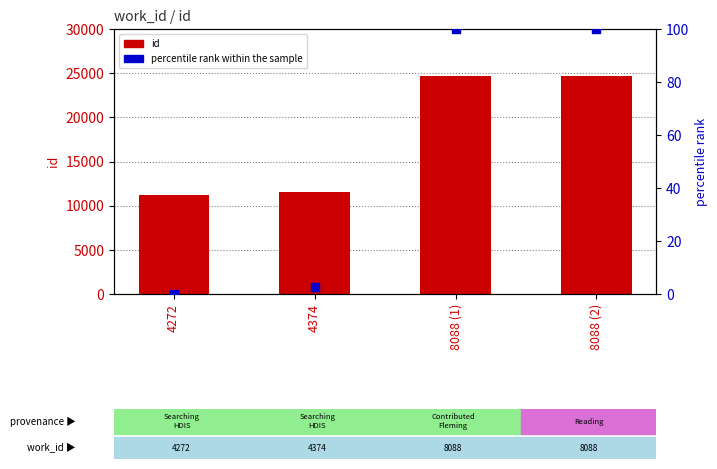

What is the total value across all series at 8088 (2)?

24774.0